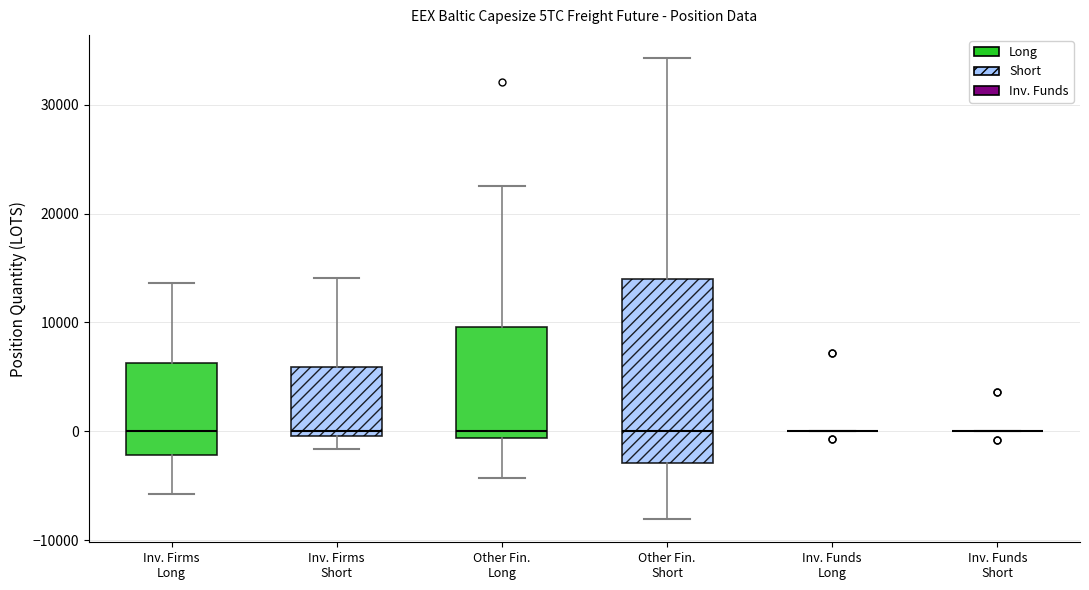

Reading left to right, transcribe this box plot: for each box, give where its median line is, the range the box spans, and where its two whiskers end, as read against the y-axis. The values are not printed on the chart, so give them approximately, as read against the axis.

Inv. Firms Long: median 0, box -2000 to 6000, whiskers -6000 to 14000
Inv. Firms Short: median 0 (just above the box's lower edge), box 0 to 6000, whiskers -2000 to 14000
Other Fin. Long: median 0, box -1000 to 10000, whiskers -4000 to 23000
Other Fin. Short: median 0, box -3000 to 14000, whiskers -8000 to 34000
Inv. Funds Long: box collapsed to a line at 0, whiskers 0 to 0
Inv. Funds Short: box collapsed to a line at 0, whiskers 0 to 0